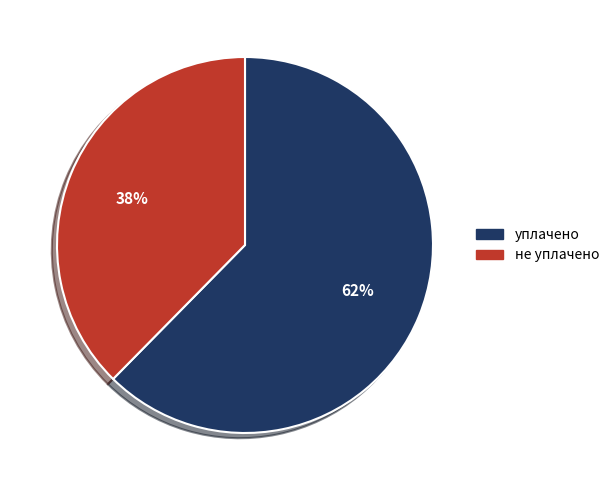

Count the number of slices in the pie.

2